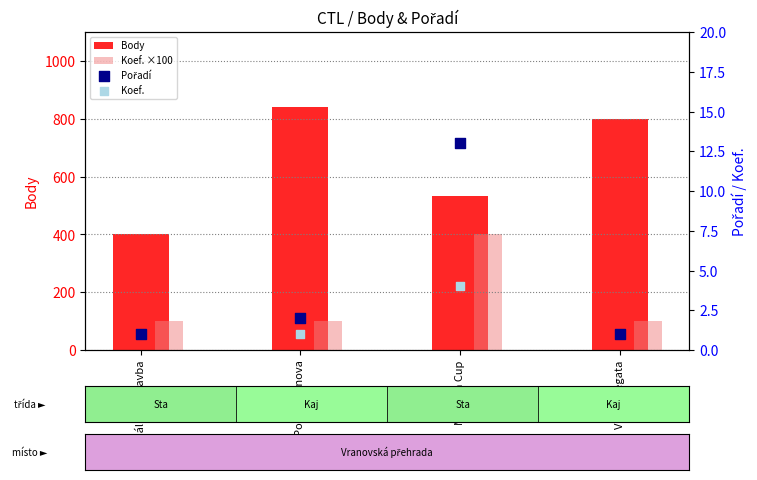

Which series has the widest spread of Y values?

Body